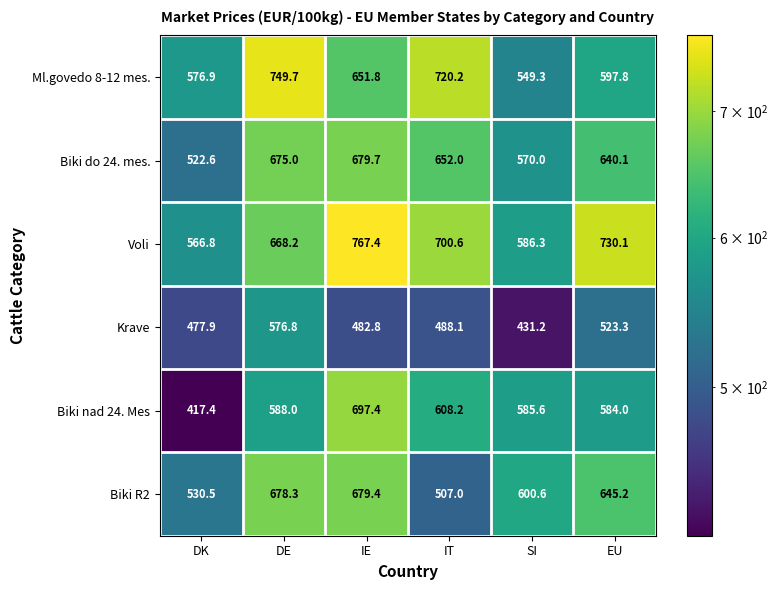

What is the minimum value for Biki do 24. mes.?

522.6